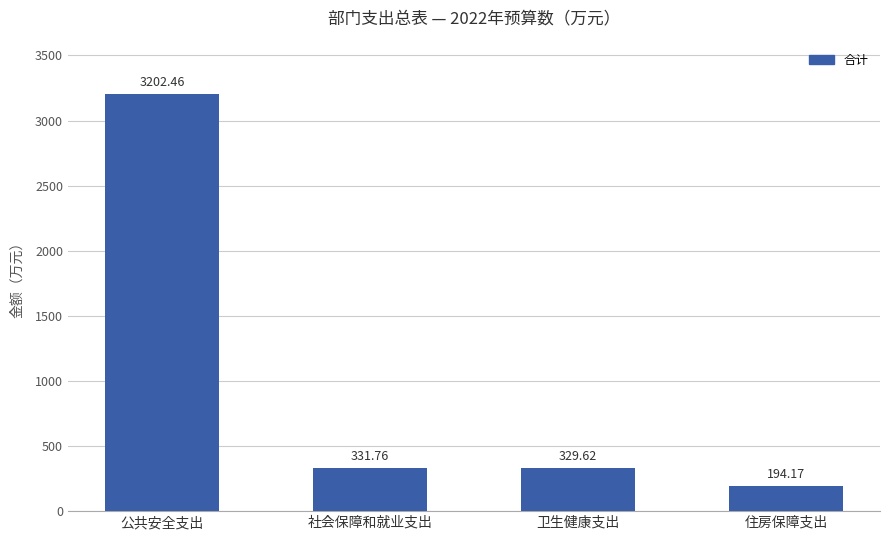

Between 社会保障和就业支出 and 卫生健康支出, which is larger?

社会保障和就业支出